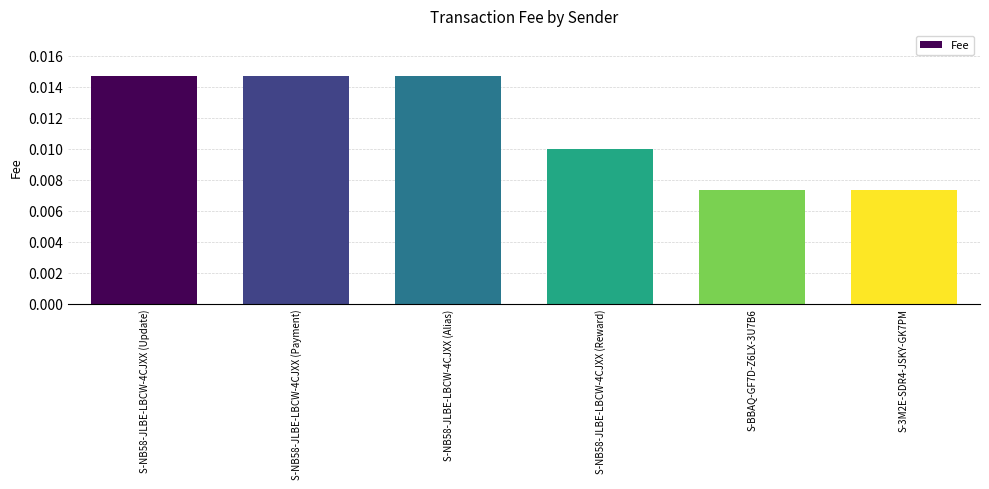

Are the bars grouped side by side (vs. stacked)?

No